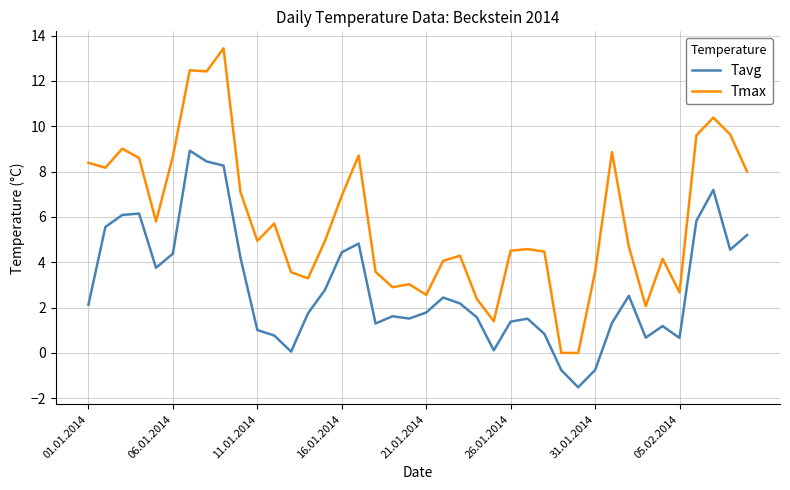

List the series in order of their overall mean, highest first.

Tmax, Tavg